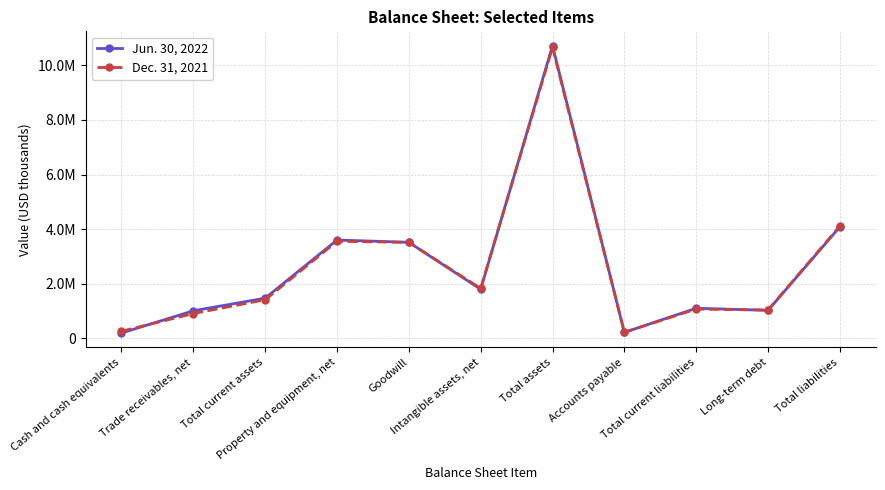

True or false: Jun. 30, 2022 has more than 1 points higher than both neighbors.

True